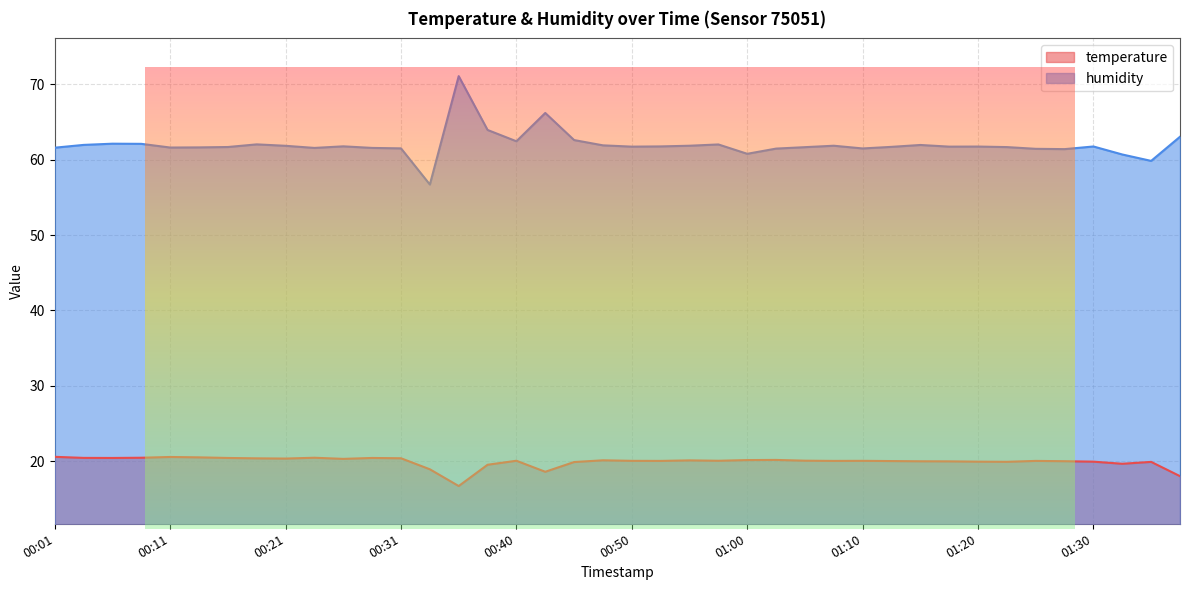

Which category has the lowest value in the humidity series?

00:33